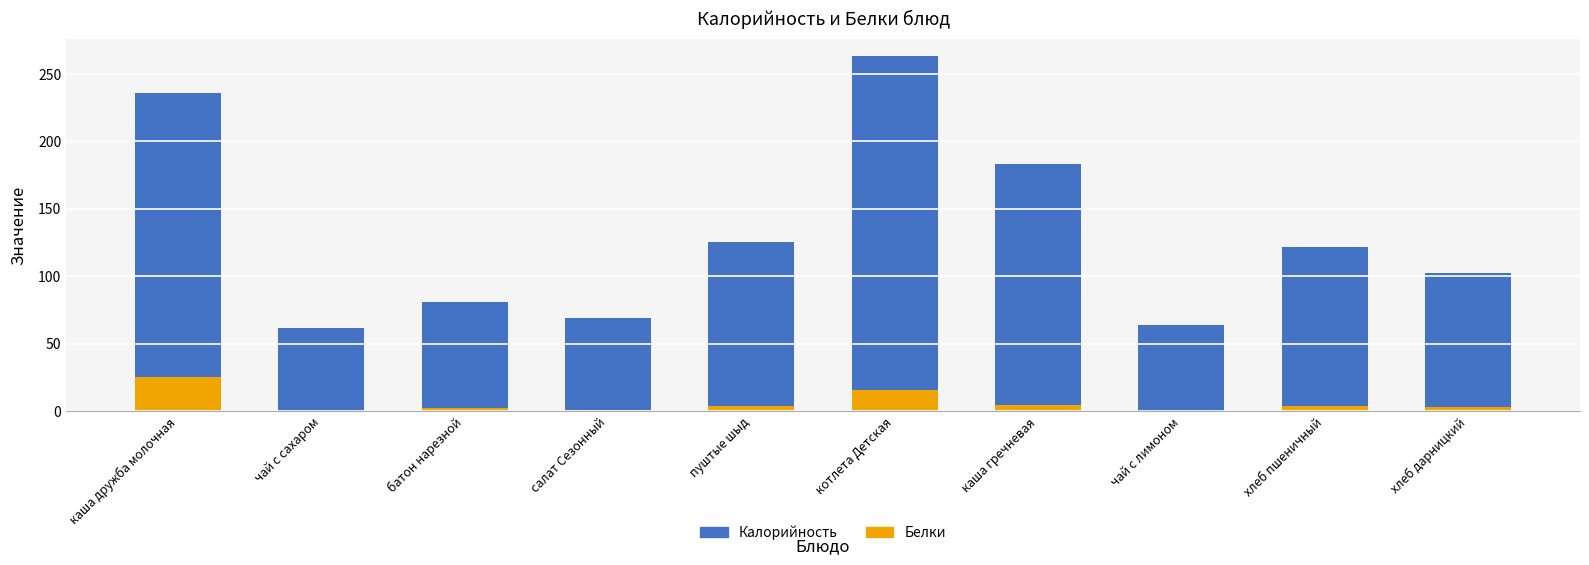

What is the highest value of the Белки series?

25.1